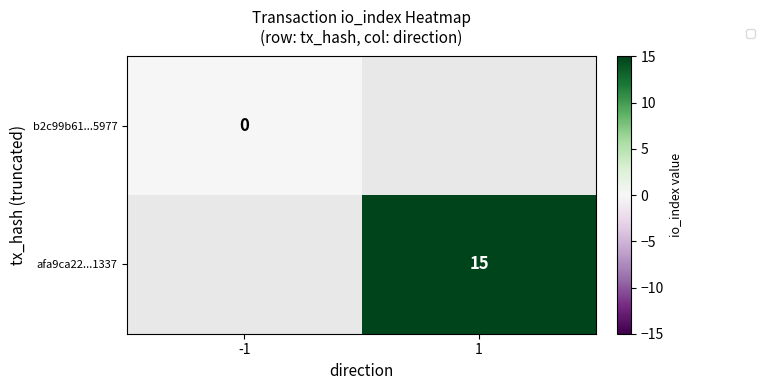

Is the value of b2c99b61...5977 at -1 greater than the value of afa9ca22...1337 at 1?

No